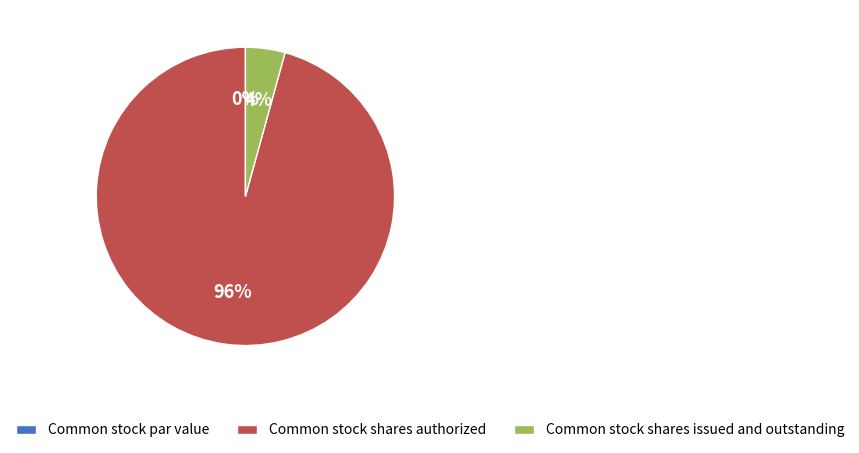

How many segments does this pie chart have?

3